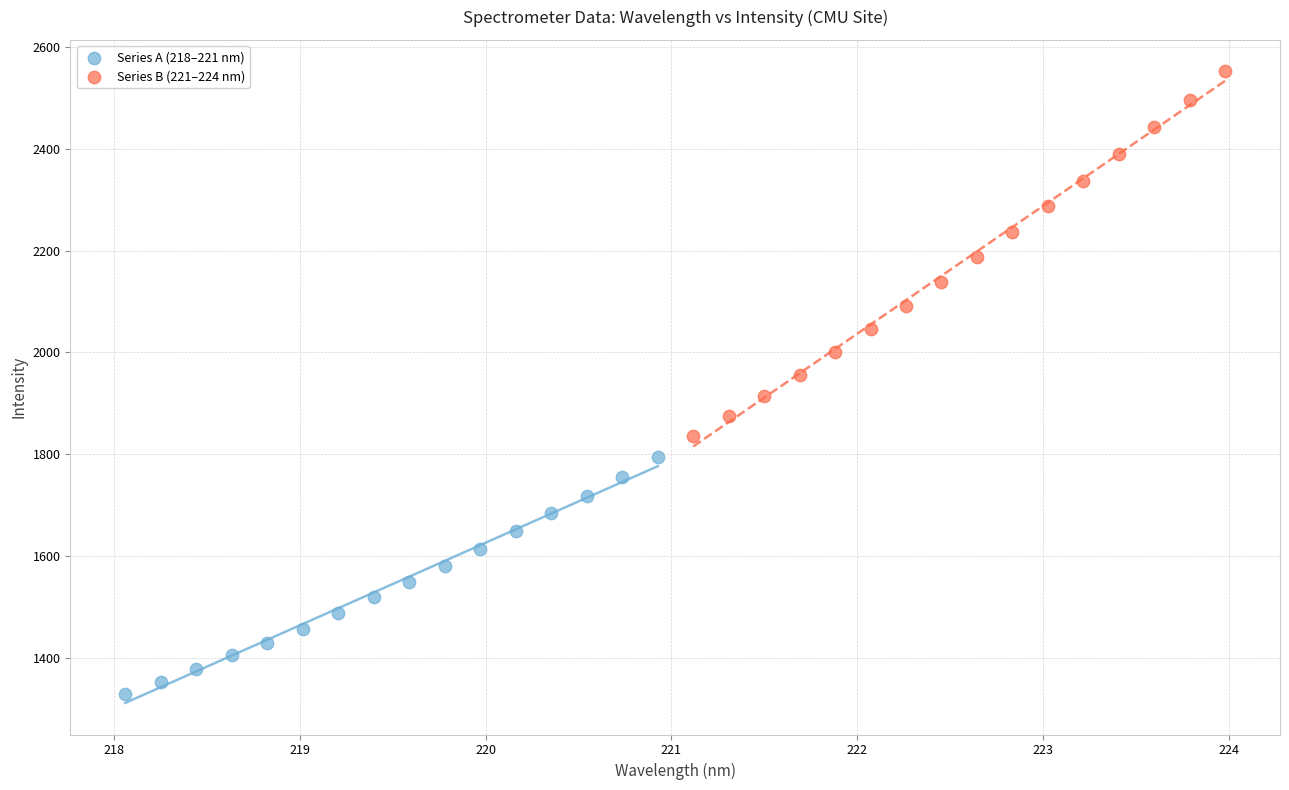

Which series contains the lowest Y value?

Series A (218–221 nm)